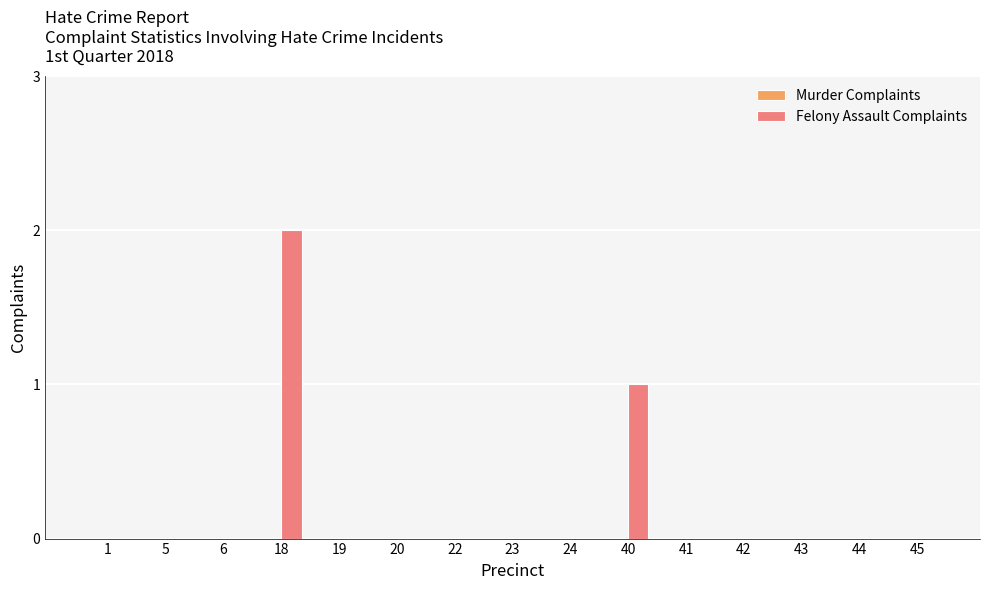

What is the sum of all values?

3